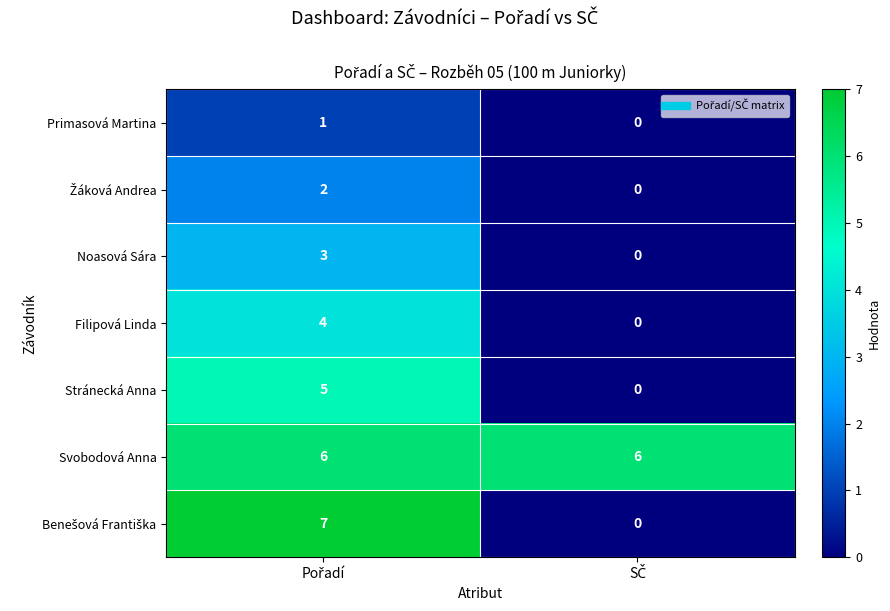

Which series has the largest total across all categories?

Svobodová Anna